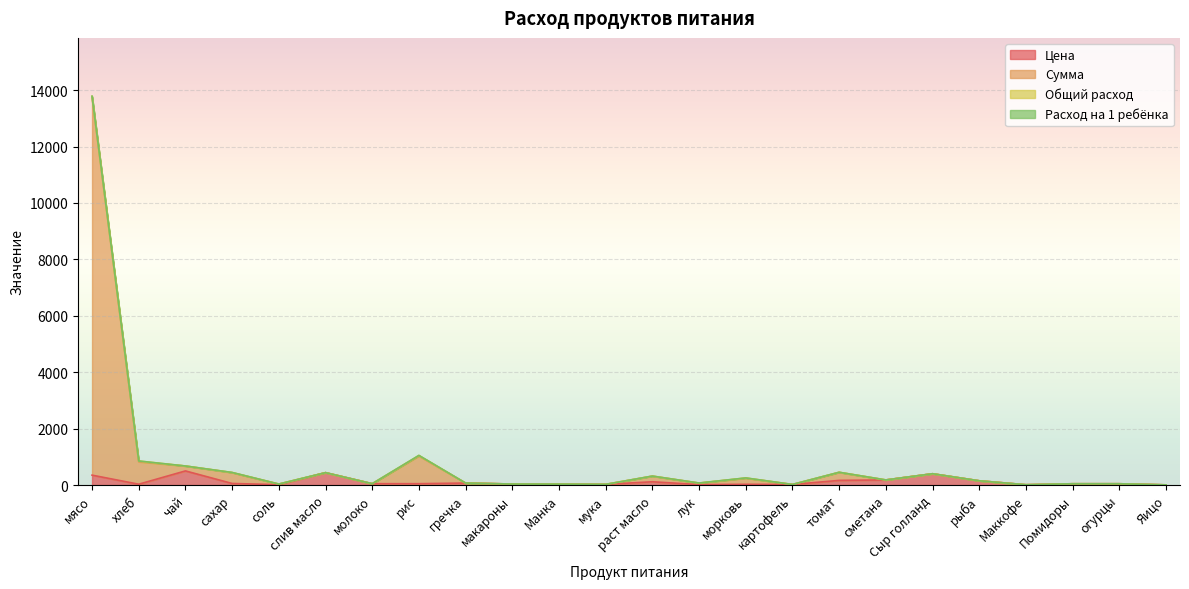

Which series has the largest range (max minus min)?

Сумма